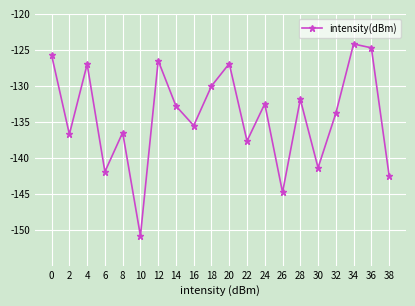

What is the average value?

-134.2